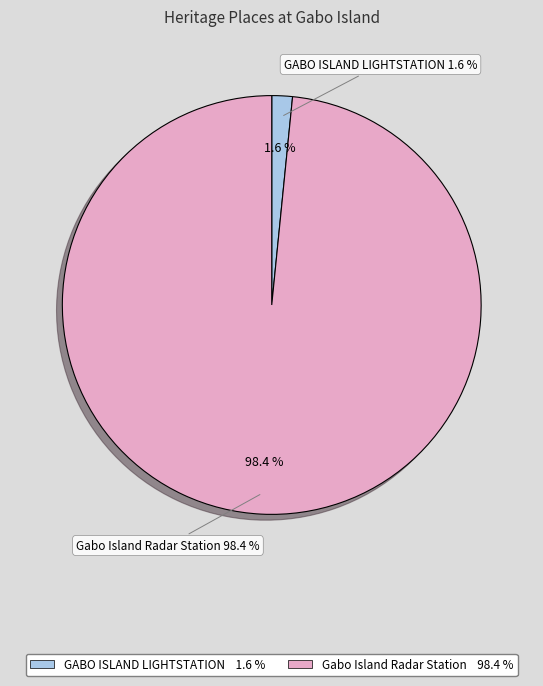

Rank the categories by value from lowest to highest.

GABO ISLAND LIGHTSTATION, Gabo Island Radar Station